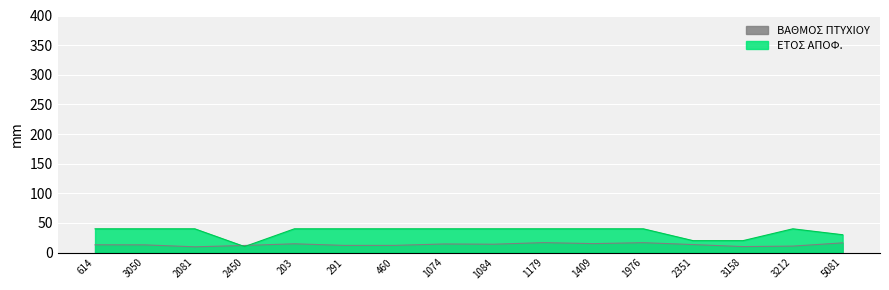

What is the label of the 11th point from the left?

1409